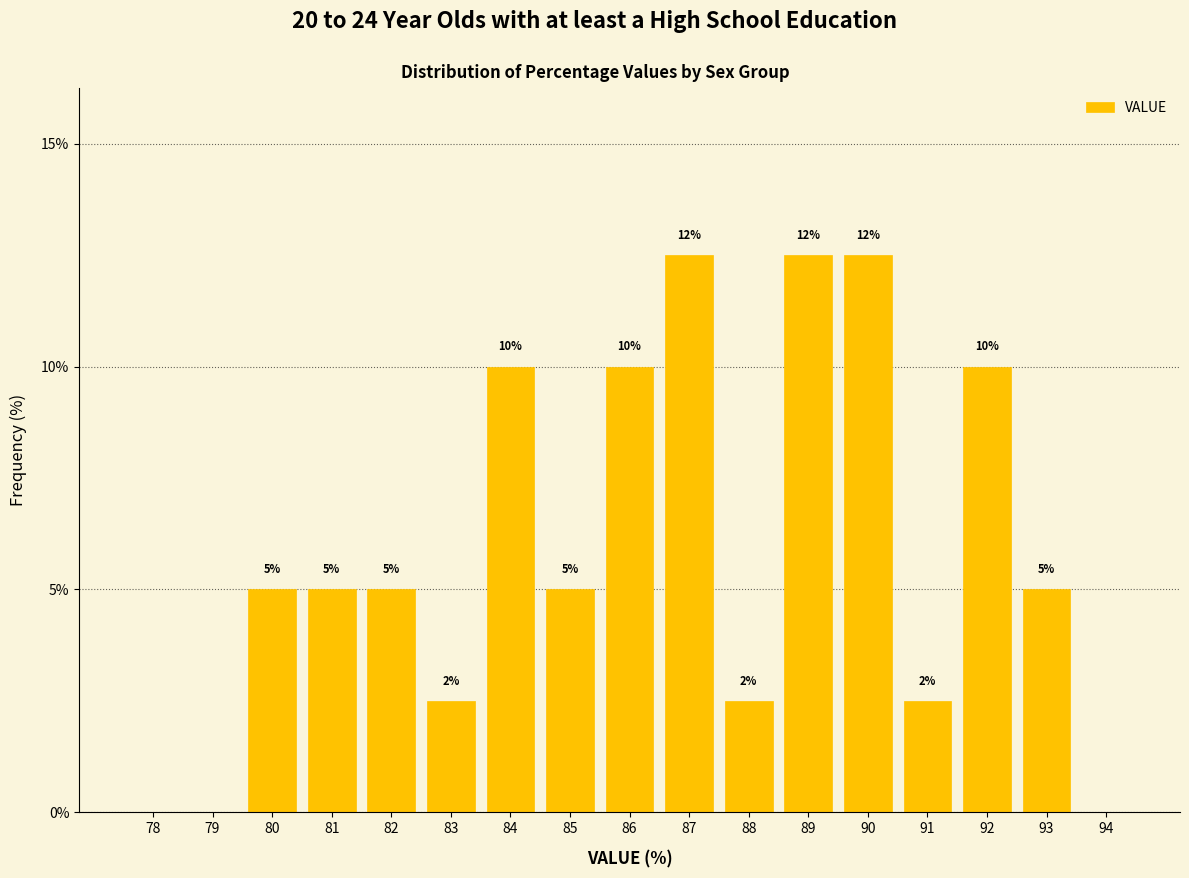

What is the greatest value displayed?

12.5